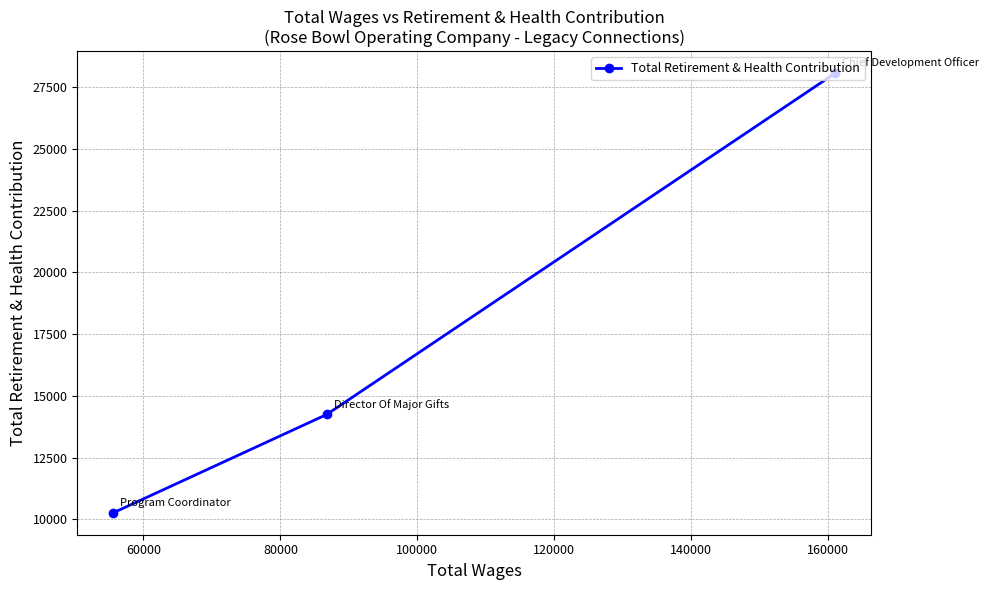

What is the maximum value shown in the chart?

28075